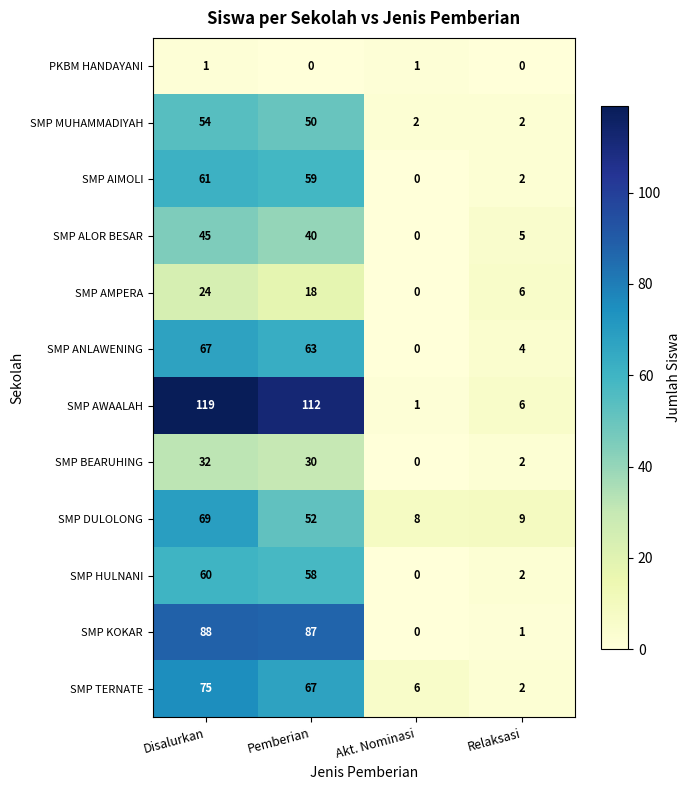

At which category is the sum across all series the highest?

Disalurkan